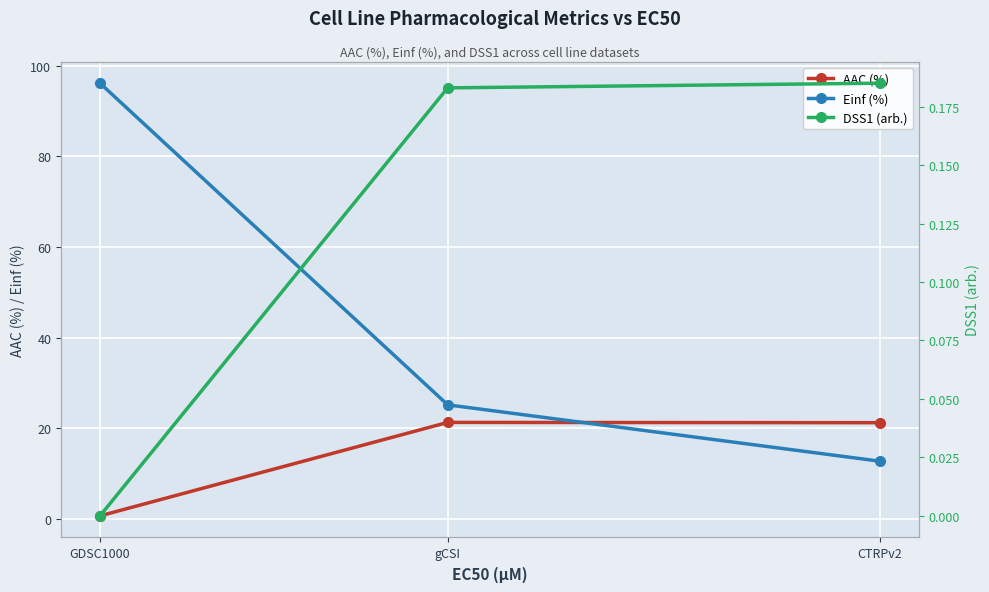

Which series has the largest total across all categories?

Einf (%)